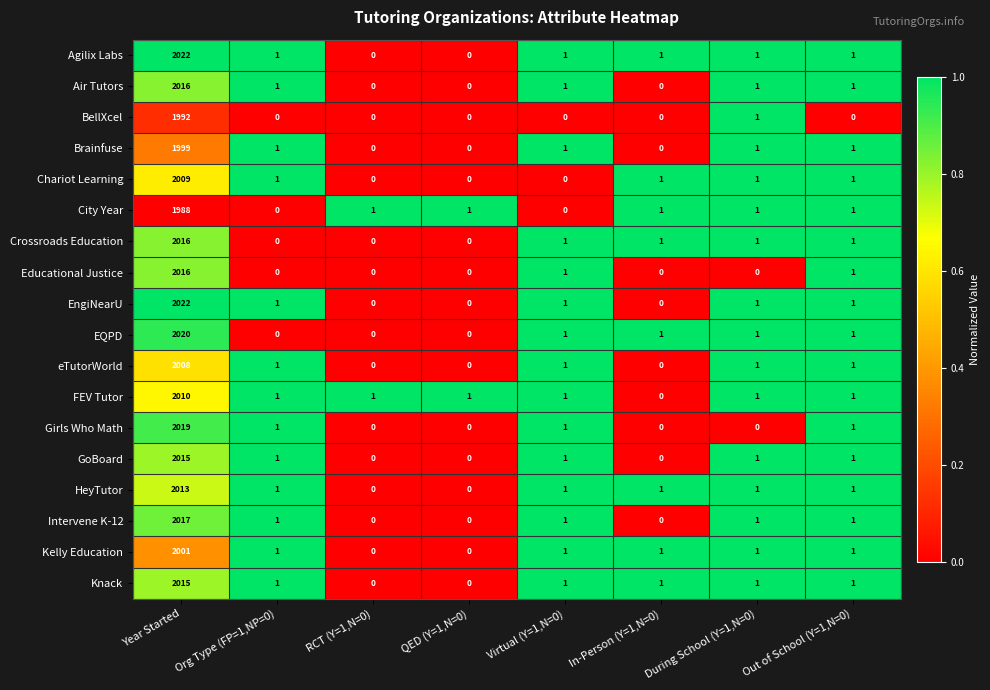

What is the sum of the eTutorWorld values at Virtual (Y=1,N=0) and Year Started?

2009